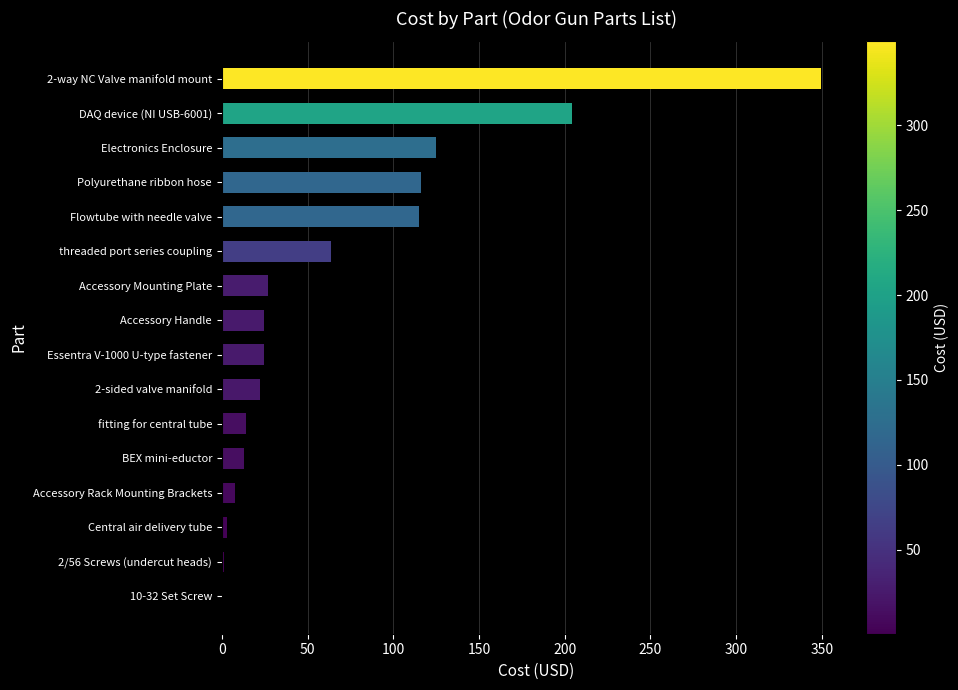

Is it true that the value at BEX mini-eductor is 12.8?

True